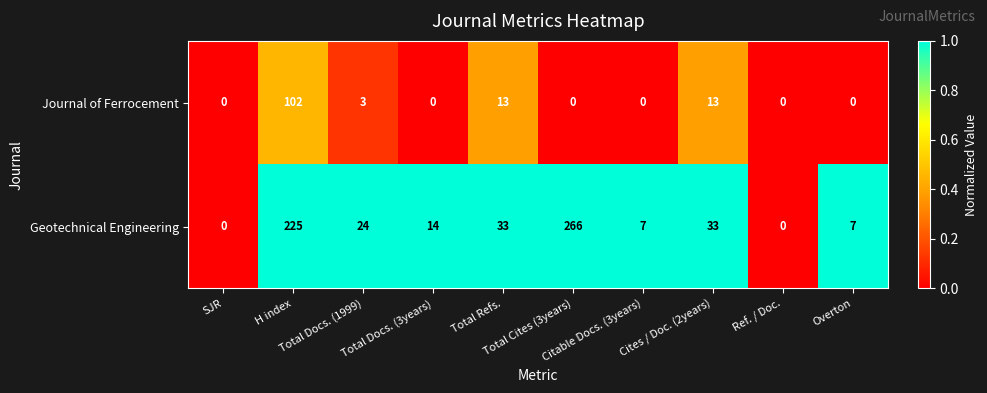

What is the difference between the highest and lowest values at H index?

123